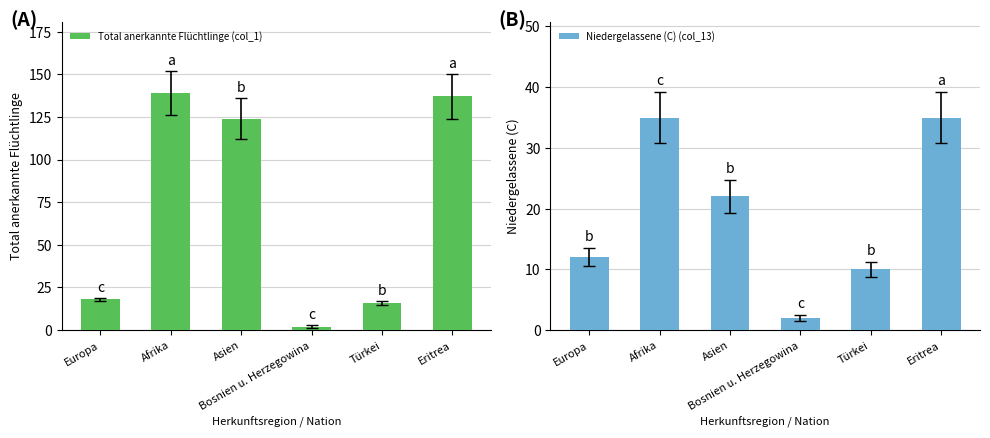

Reading left to right, list all the values displayed in this chart.

Total anerkannte Flüchtlinge (col_1): 18	139	124	2	16	137
Niedergelassene (C) (col_13): 12	35	22	2	10	35